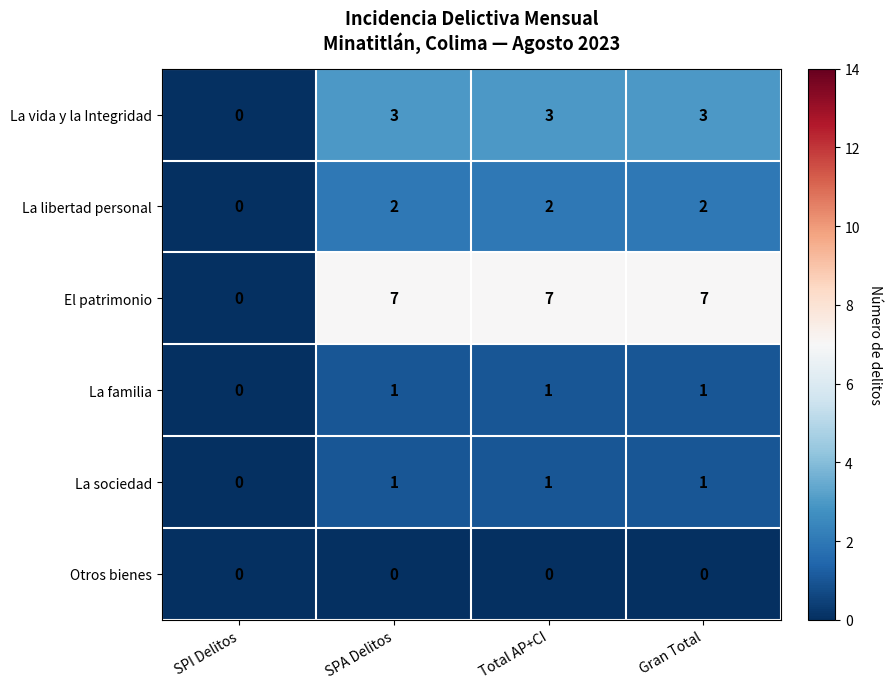

Which series has the largest total across all categories?

El patrimonio